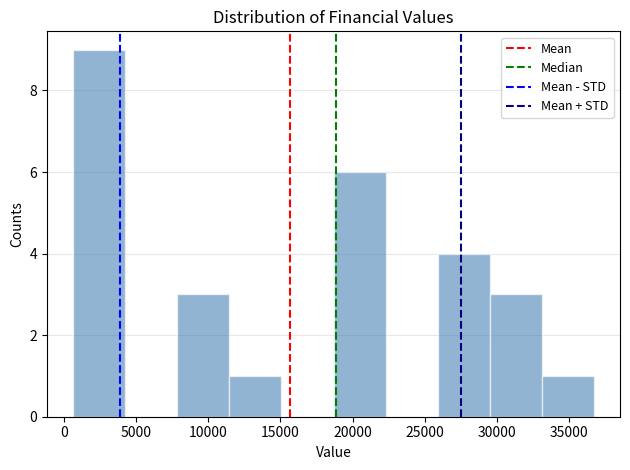

What is the height of the bar covering 26000 to 29500 on the x-axis? Neither the bar edges nor the heights are printed on the chart, so give them approximately, as read against the axes.

4